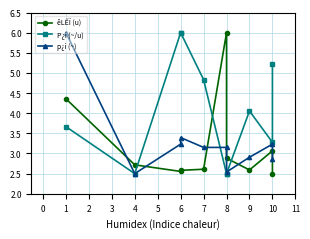

True or false: êLÊÏ (u) has more than 1 interior local peaks.

True